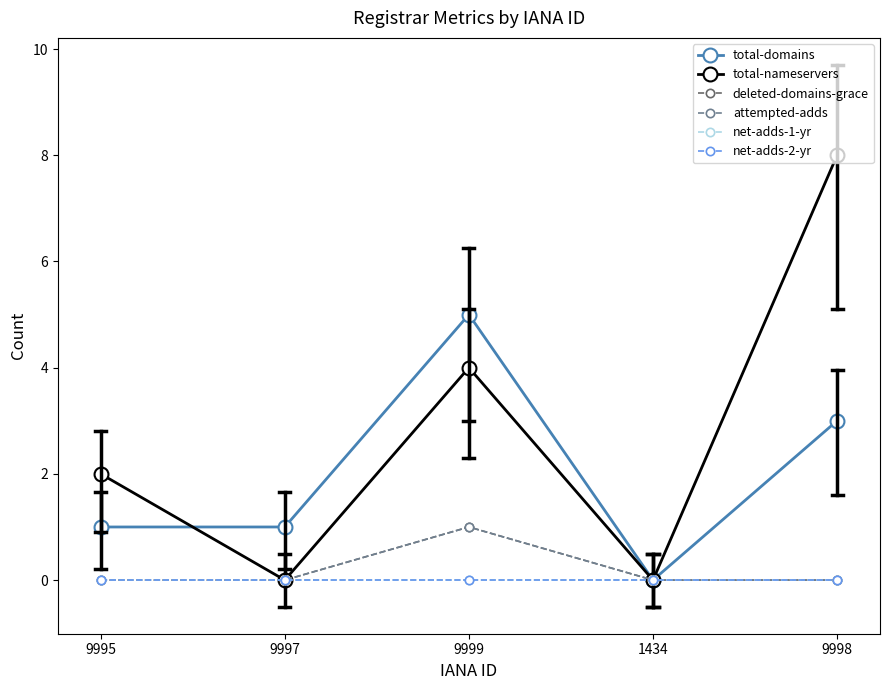

Does the chart have visible grid lines?

No